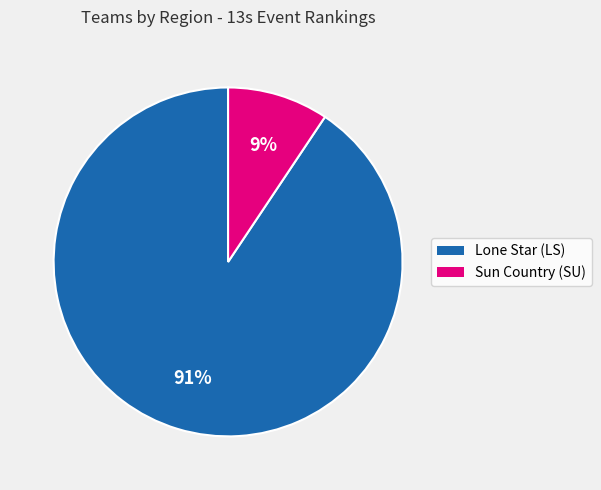

The Sun Country (SU) slice represents 16% of the pie. True or false?

False